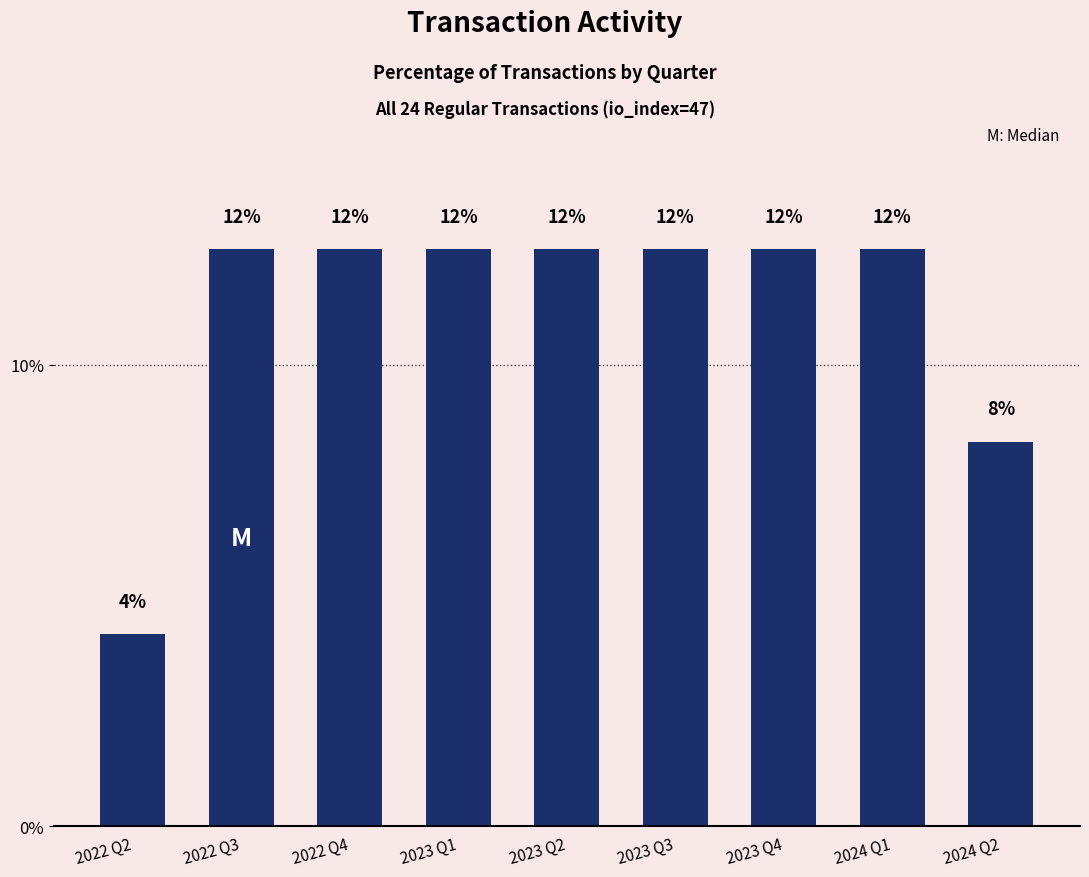

What is the average value?

11.1